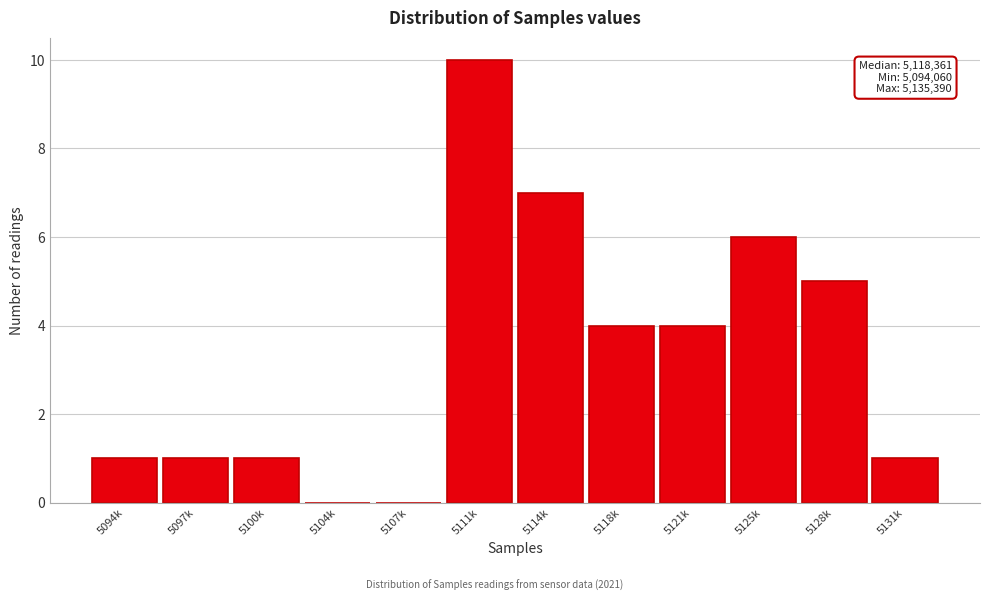

Reading left to right, list all the values displayed in this chart.

5094k=1	5097k=1	5100k=1	5104k=0	5107k=0	5111k=10	5114k=7	5118k=4	5121k=4	5125k=6	5128k=5	5131k=1